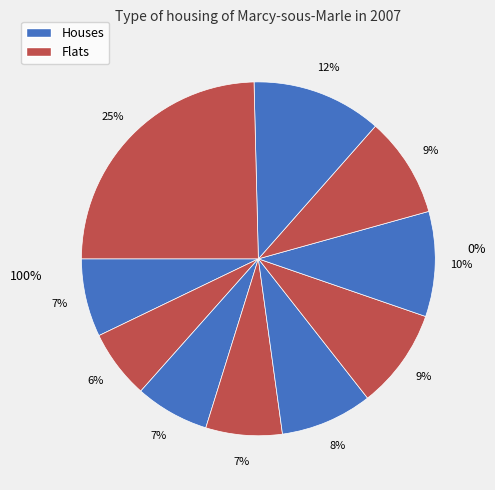

Does pct05 account for over 50% of the chart?

No